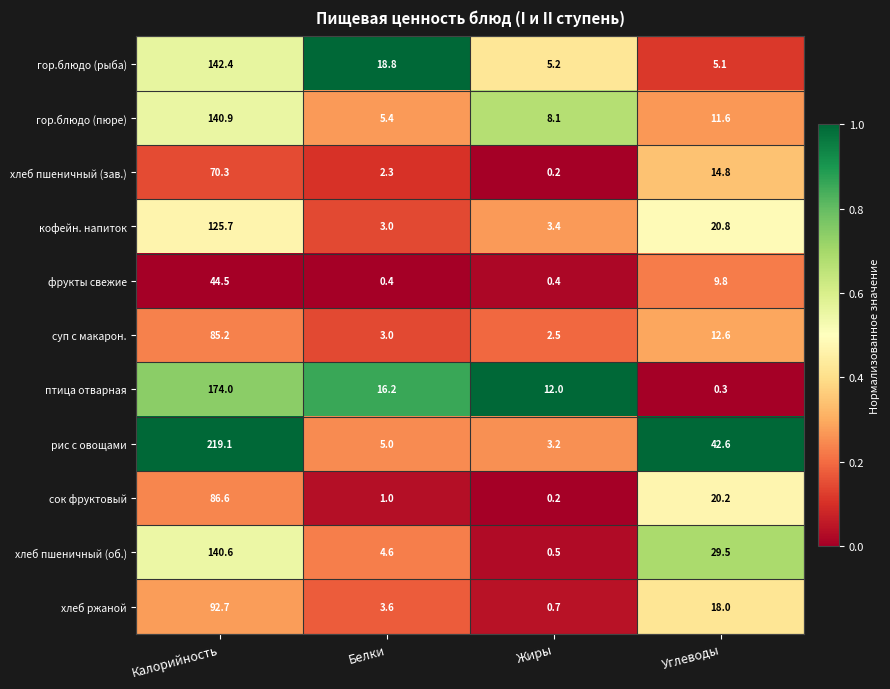

At which category is the sum across all series the highest?

Калорийность